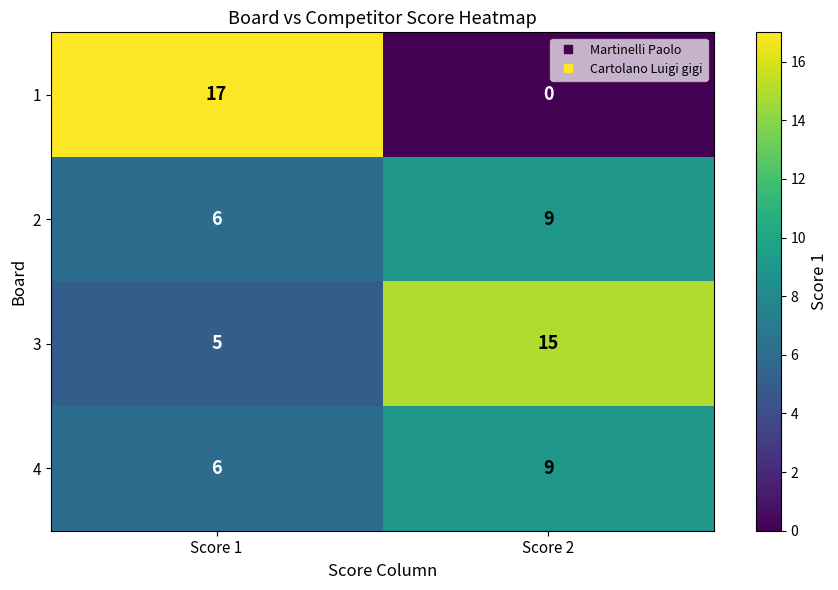

True or false: 2 has a value of 15 at Score 2.

False